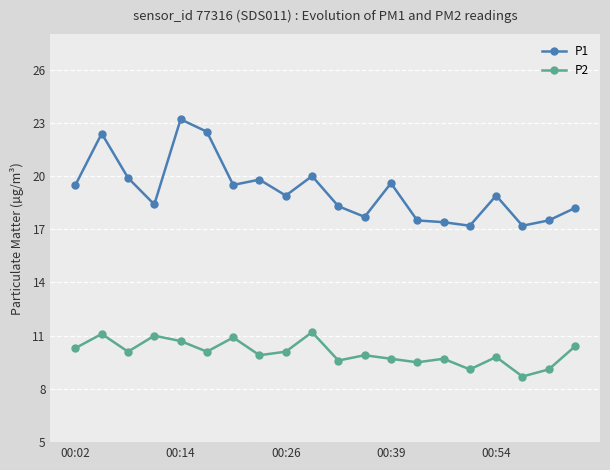

Which series has the widest spread of values?

P1